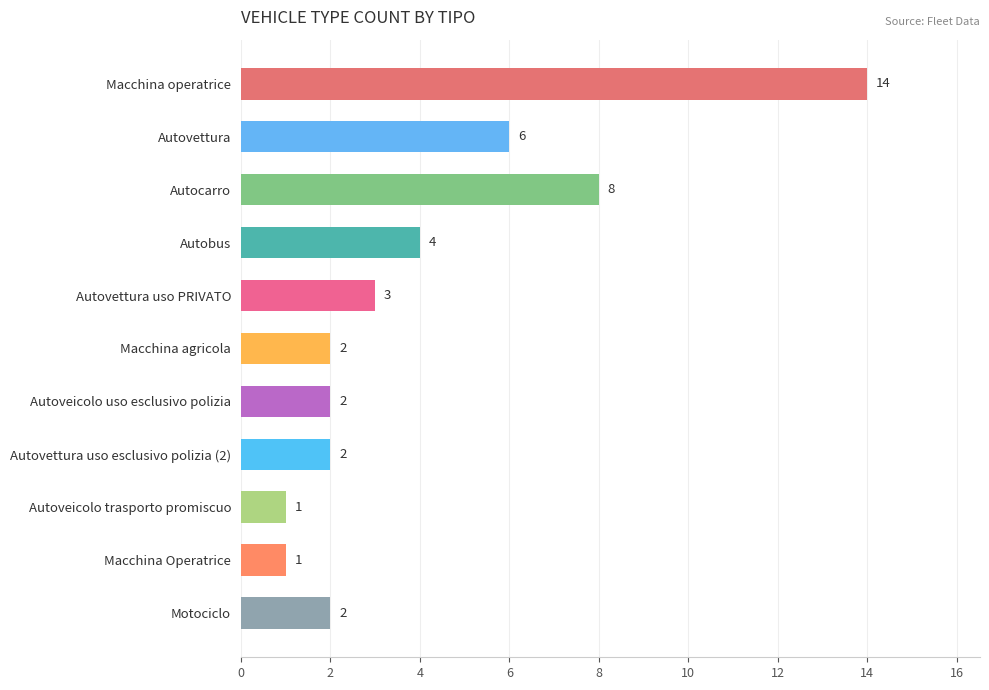

Reading top to bottom, list all the values displayed in this chart.

14	6	8	4	3	2	2	2	1	1	2